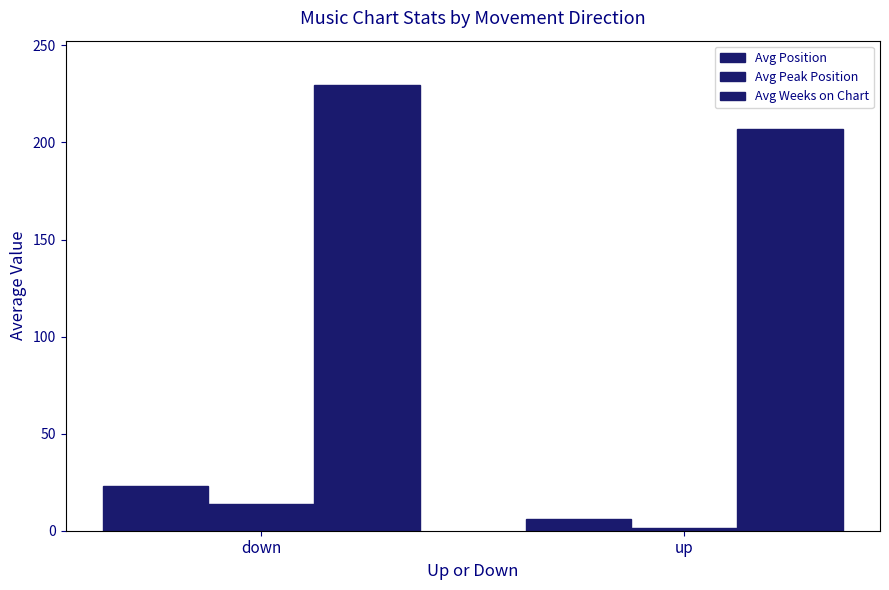

How many bars are there in total?

6